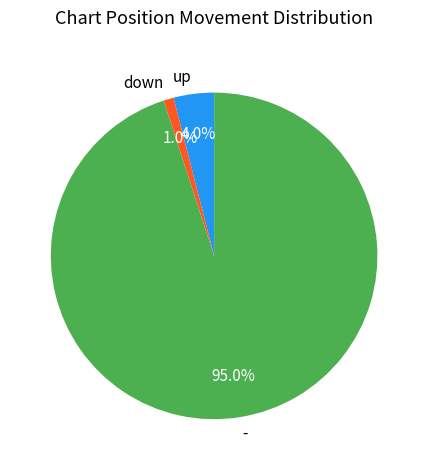

How many segments does this pie chart have?

3